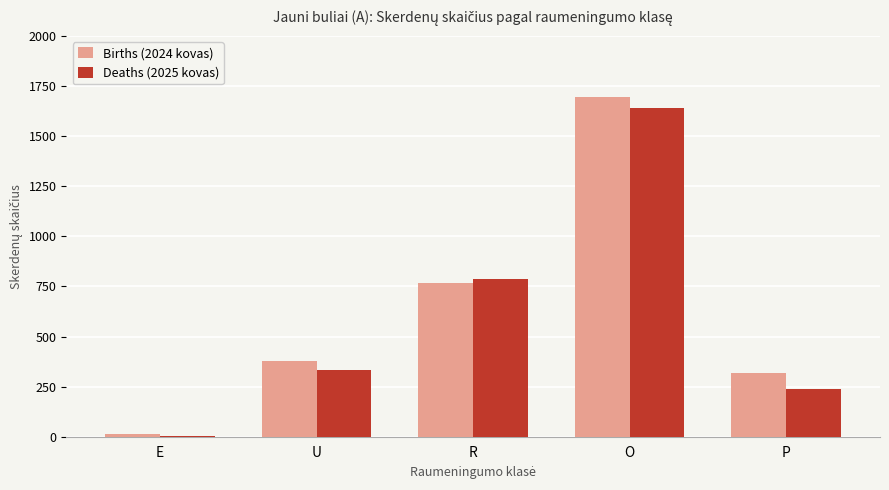

True or false: Births (2024 kovas) has a value of 376 at U.

True